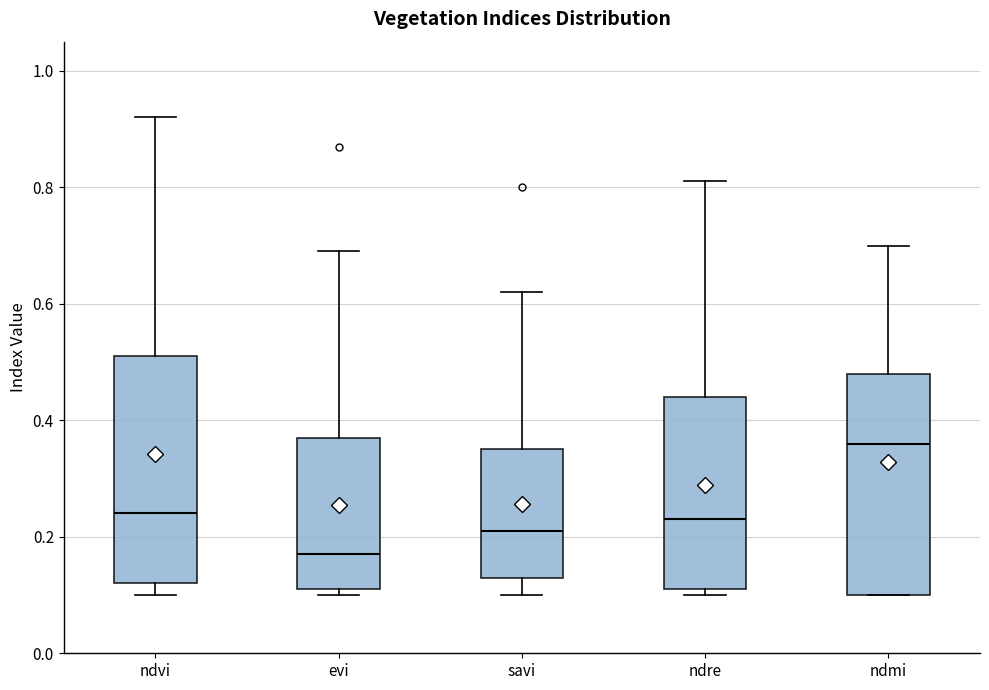

Reading left to right, transcribe this box plot: for each box, give where its median line is, the range the box spans, and where its two whiskers end, as read against the y-axis. The values are not printed on the chart, so give them approximately, as read against the axis.

ndvi: median 0.24, box 0.12 to 0.52, whiskers 0.10 to 0.92
evi: median 0.18, box 0.12 to 0.38, whiskers 0.10 to 0.70
savi: median 0.22, box 0.14 to 0.36, whiskers 0.10 to 0.62
ndre: median 0.24, box 0.12 to 0.44, whiskers 0.10 to 0.82
ndmi: median 0.36, box 0.10 to 0.48, whiskers 0.10 to 0.70